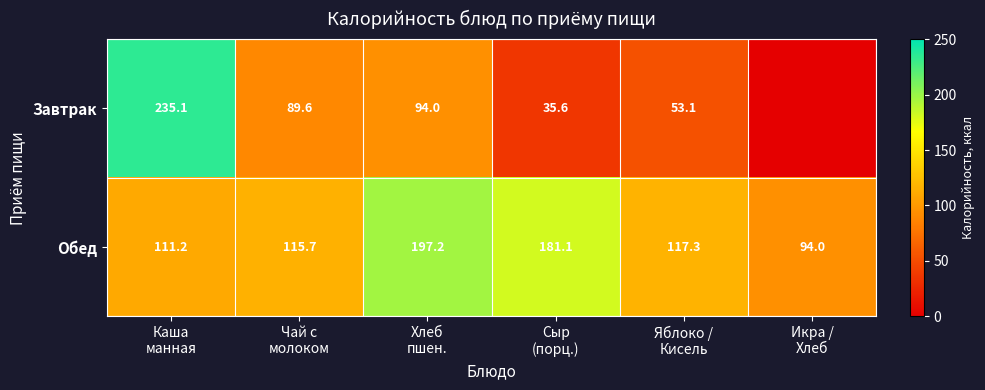

What is the difference between the maximum and minimum values in the Обед series?

103.2